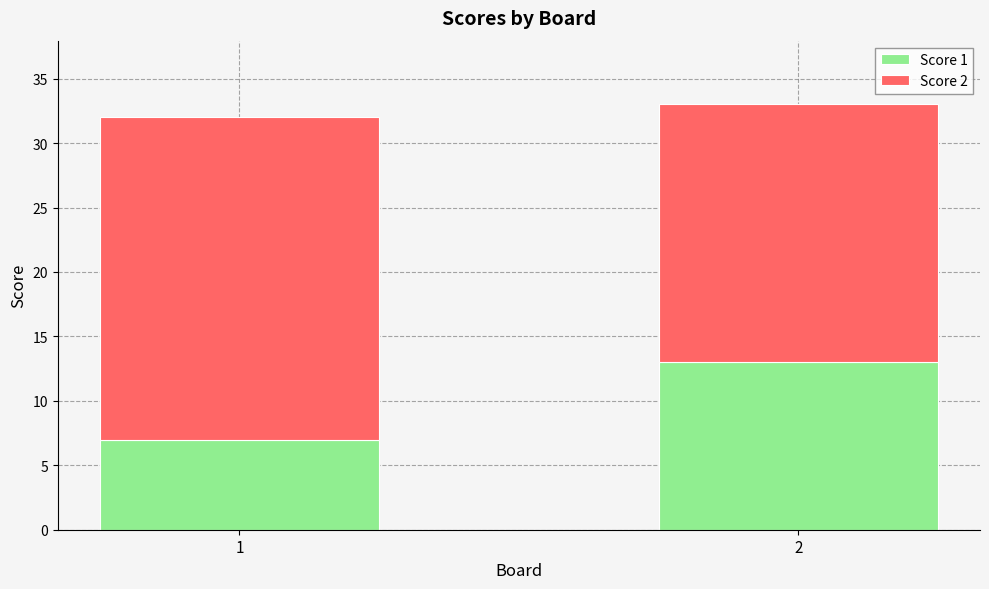

True or false: Score 1 has a value of 11 at 1.

False